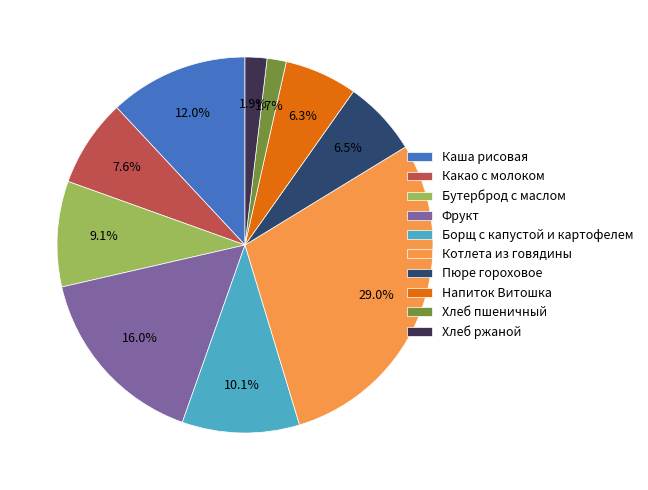

True or false: Напиток Витошка accounts for 6% of the total.

True